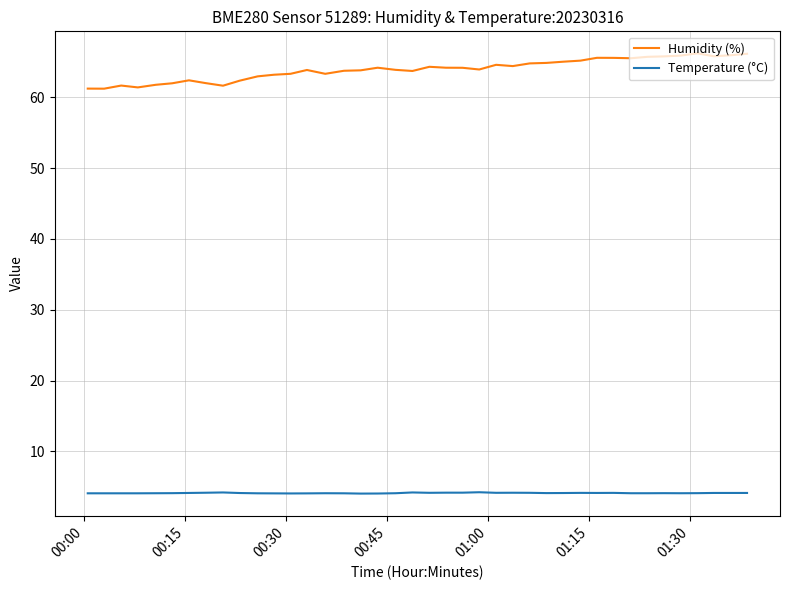

What is the difference between the maximum and minimum values in the Humidity (%) series?

5.0